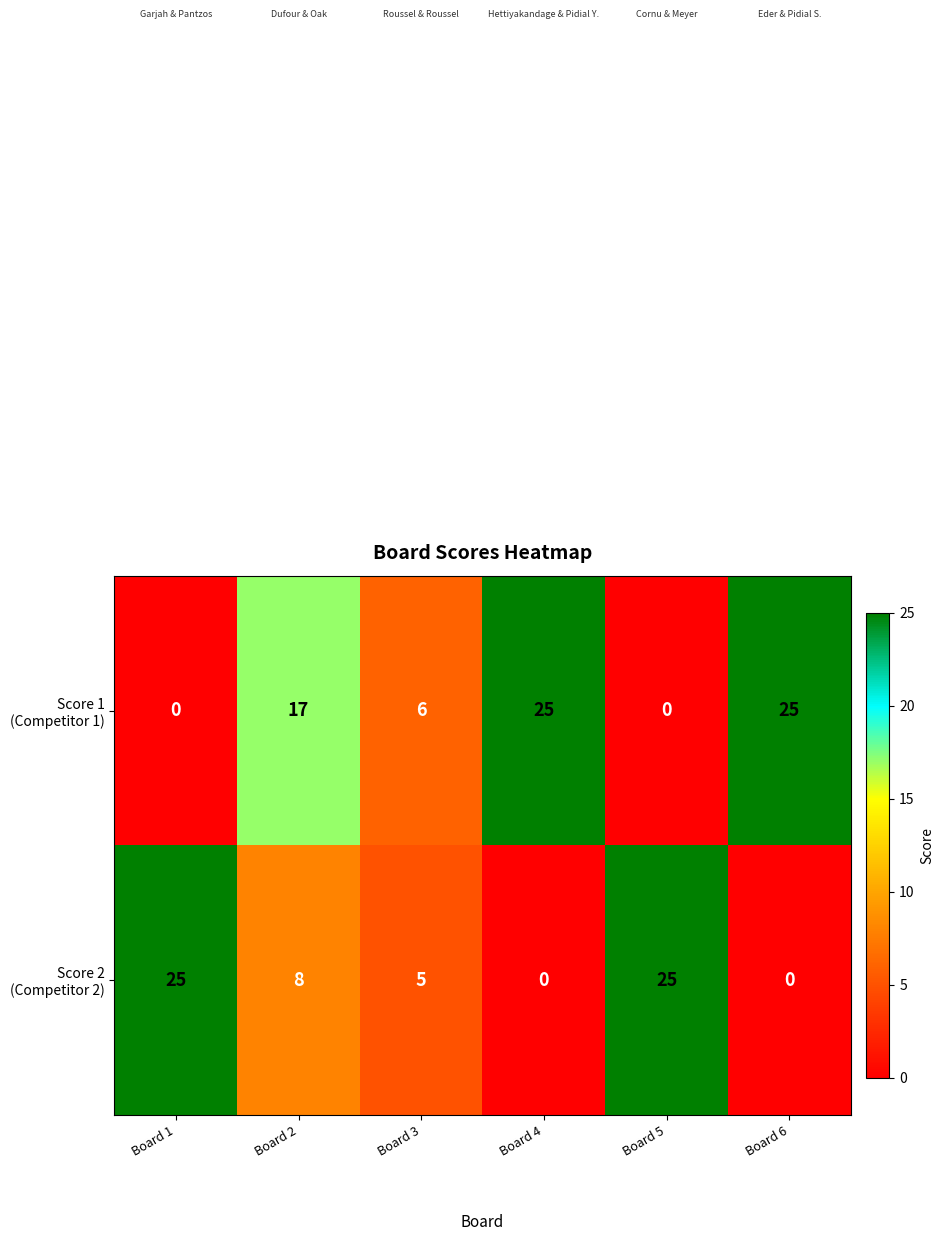

What is the total value across all series at Board 4?

25